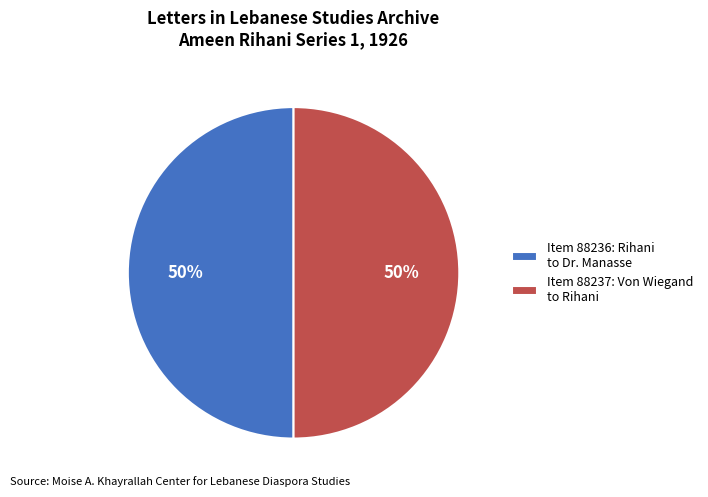

True or false: Item 88237: Von Wiegand to Rihani accounts for 50% of the total.

True